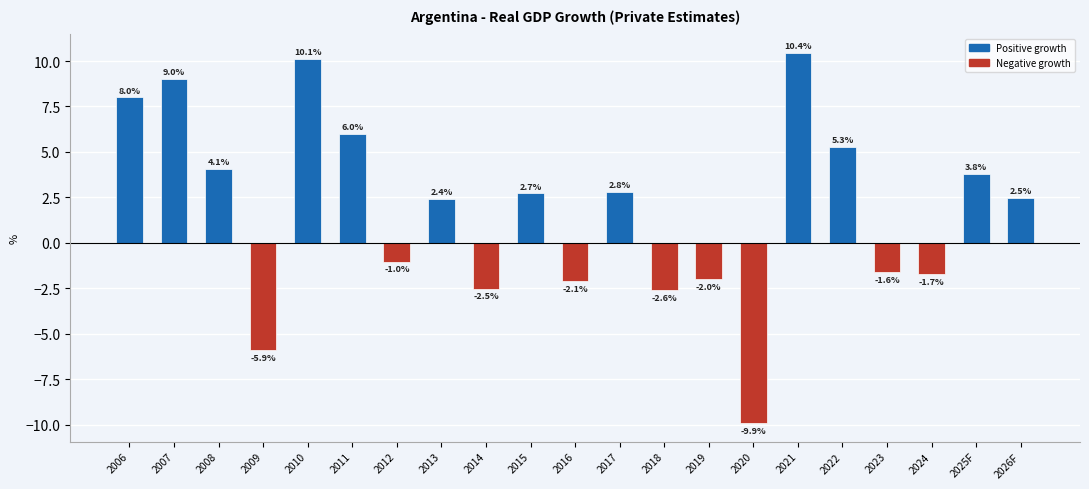

The chart shows a value of 10.4 at 2021. True or false?

True